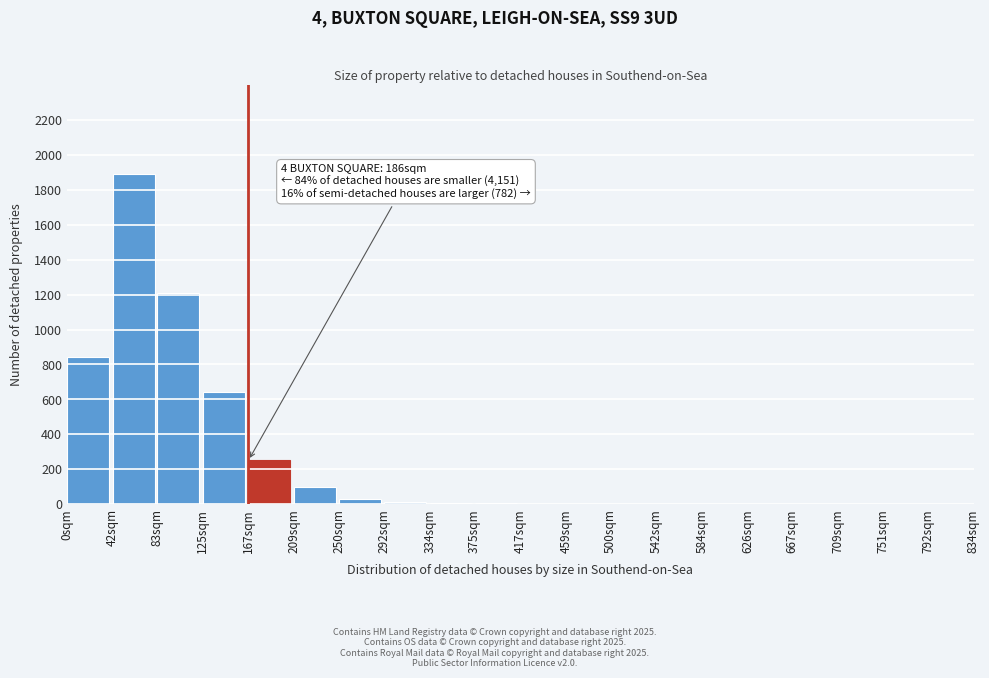

What is the sum of all values?

4977